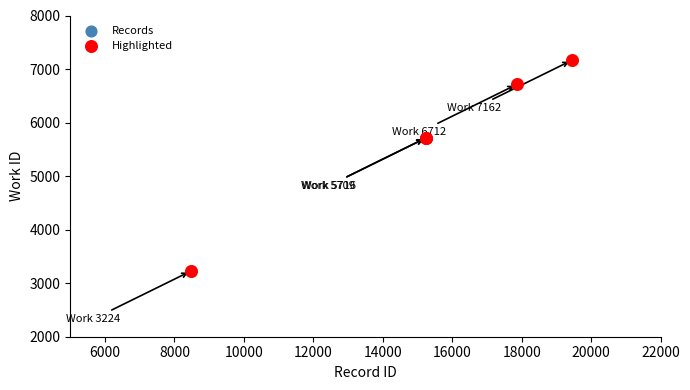

Which series contains the highest Y value?

Highlighted